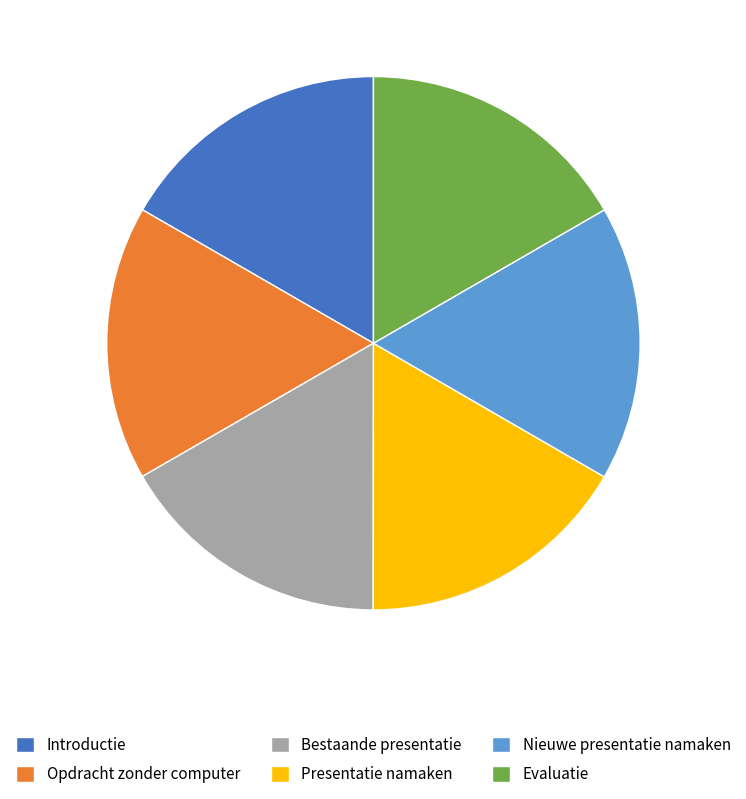

Does Nieuwe presentatie namaken represent more than half of the total?

No